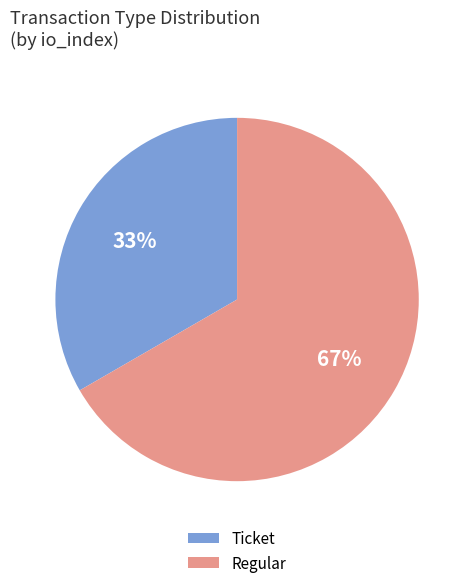

The Ticket slice represents 8% of the pie. True or false?

False